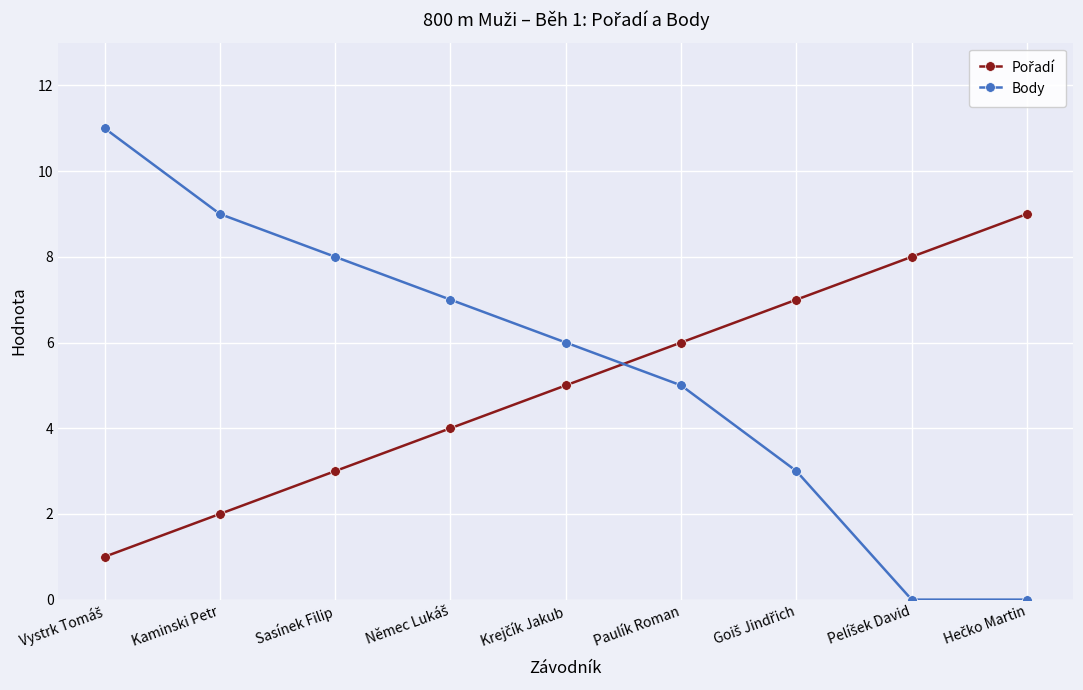

What is the approximate value of Body at Paulík Roman?

5